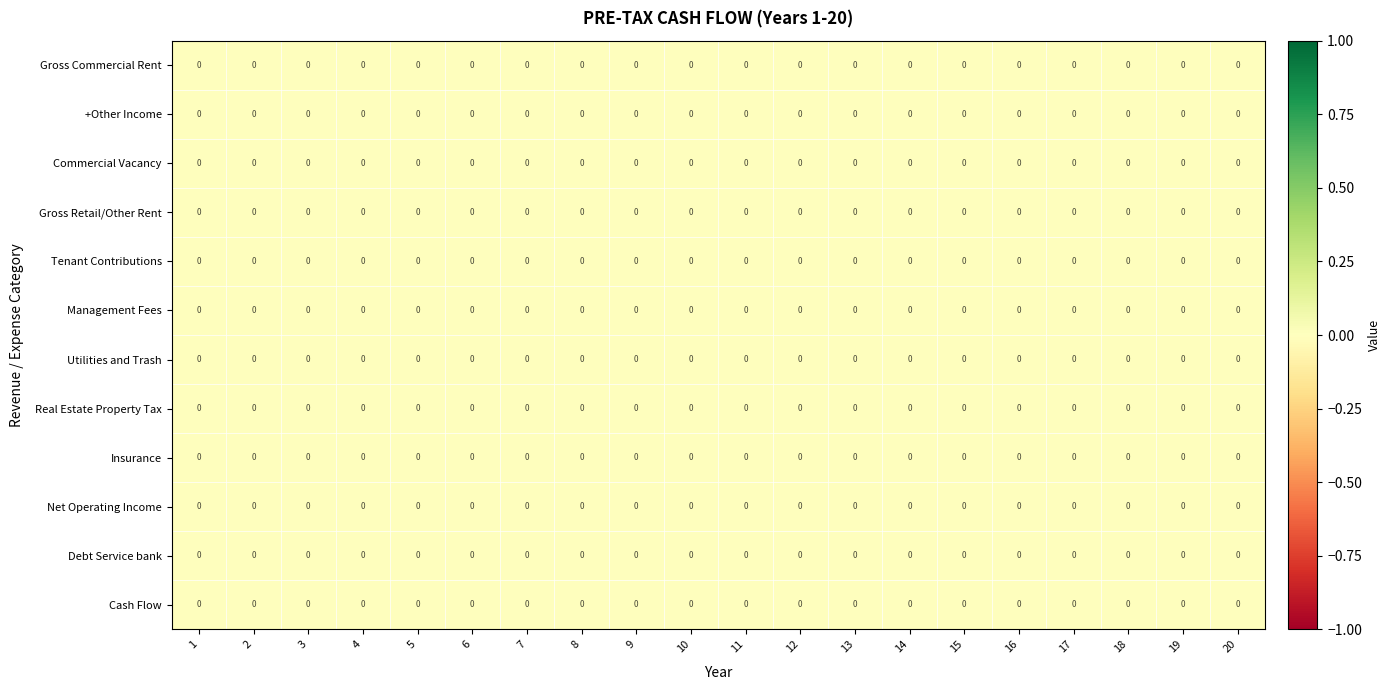

True or false: Commercial Vacancy has a value of 0.0 at 5.

True